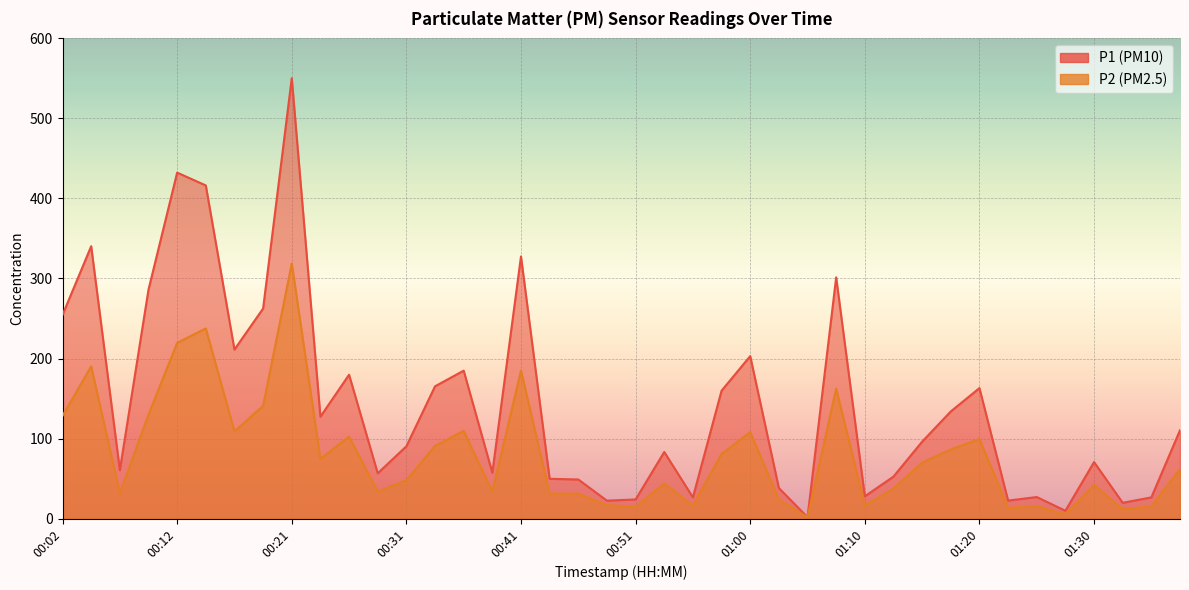

The value of P2 at 00:41 is 185.1. True or false?

True